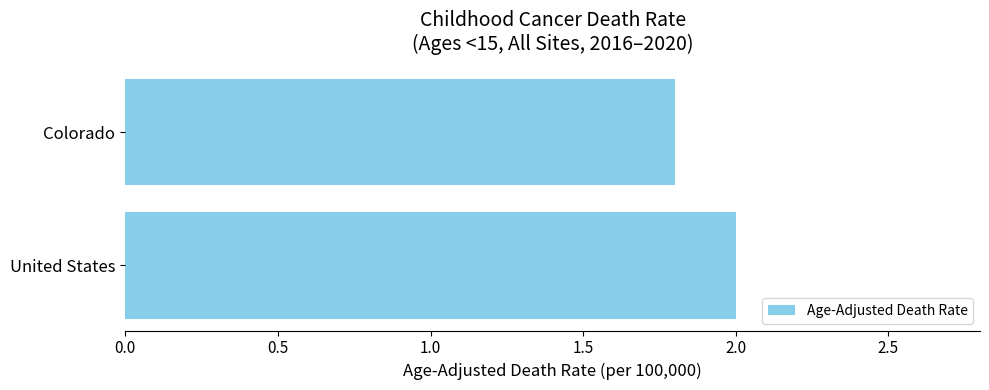

Which has a higher value, United States or Colorado?

United States